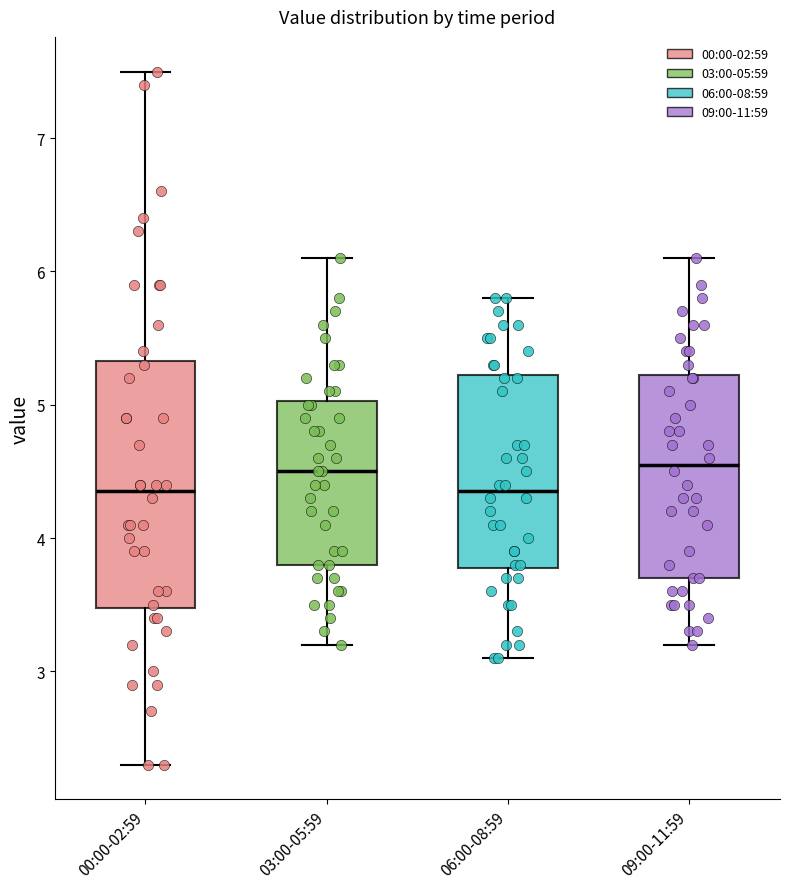

Reading left to right, read every box against the y-axis: the position of its median line, the range the box covers, and the ends of its whiskers. The values are not printed on the chart, so give them approximately, as read against the axis.

00:00-02:59: median 4.4, box 3.5 to 5.3, whiskers 2.3 to 7.5
03:00-05:59: median 4.5, box 3.8 to 5.0, whiskers 3.2 to 6.1
06:00-08:59: median 4.4, box 3.8 to 5.2, whiskers 3.1 to 5.8
09:00-11:59: median 4.6, box 3.7 to 5.2, whiskers 3.2 to 6.1